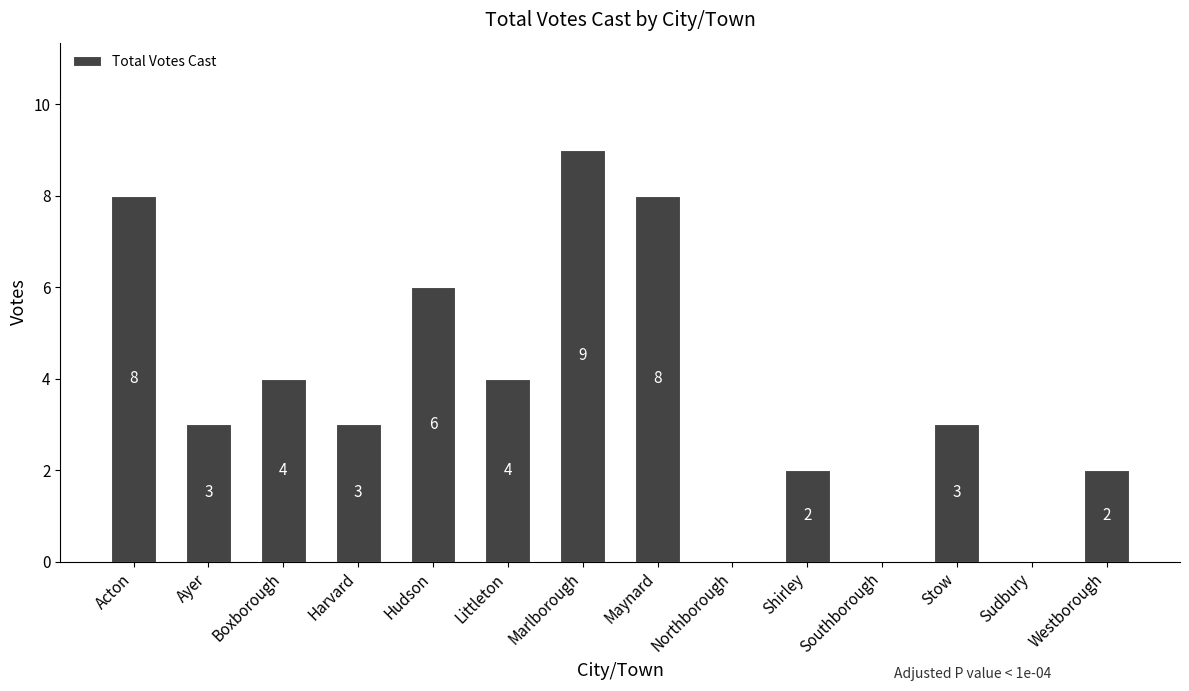

What is the ratio of the value at Harvard to the value at Maynard?

0.4